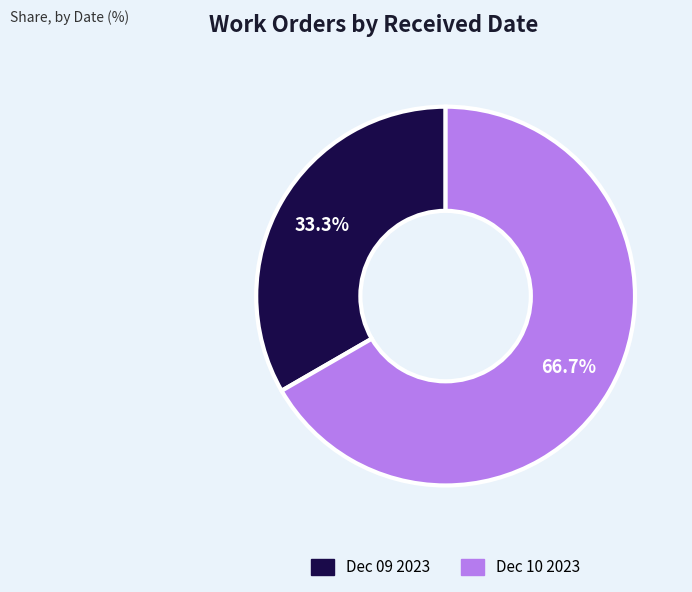

How much of the chart is everything except Dec 09 2023?

66.7%